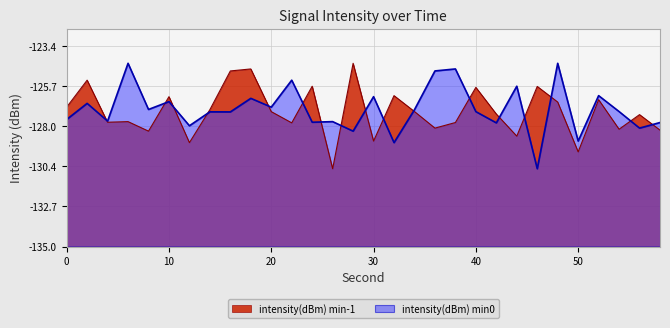

Count the number of categories in the chart.

30